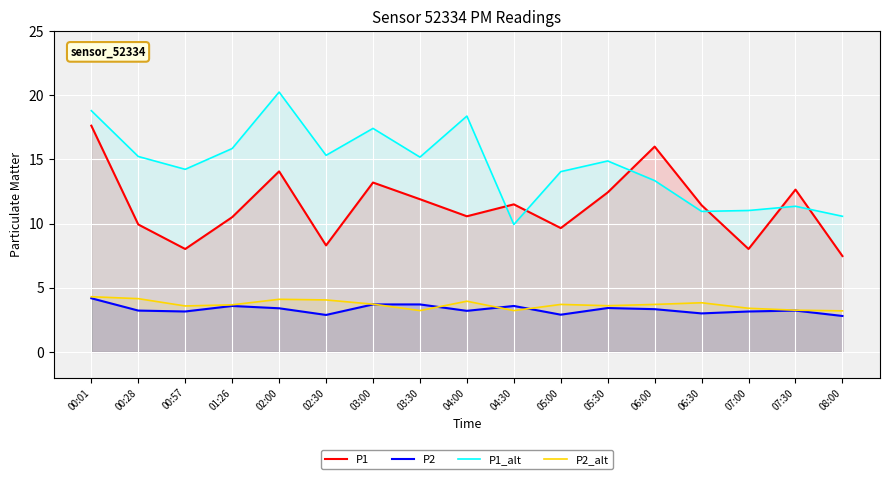

List the series in order of their peak value, lowest first.

P2, P2_alt, P1, P1_alt